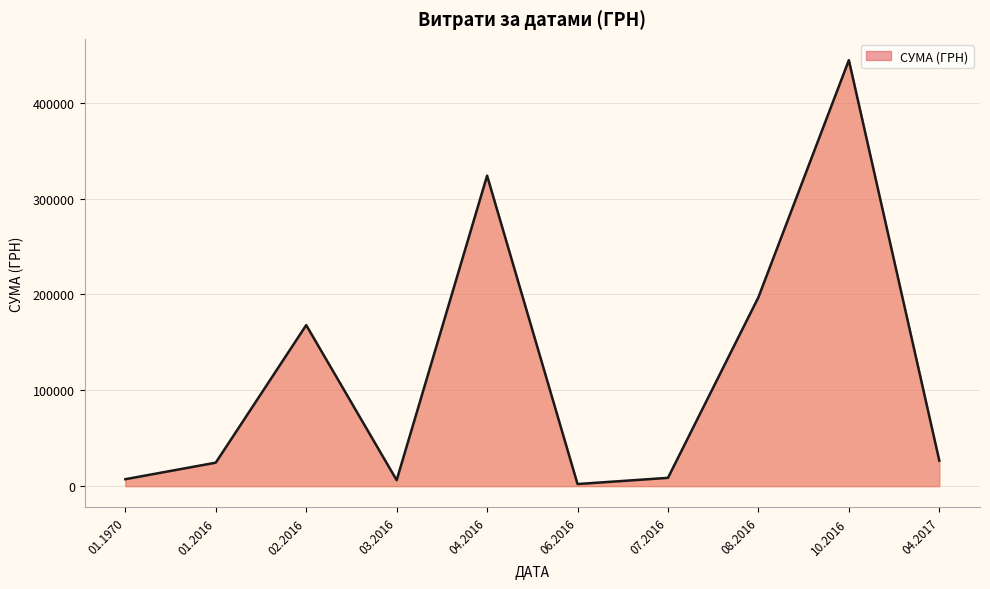

How many lines are shown in the chart?

1